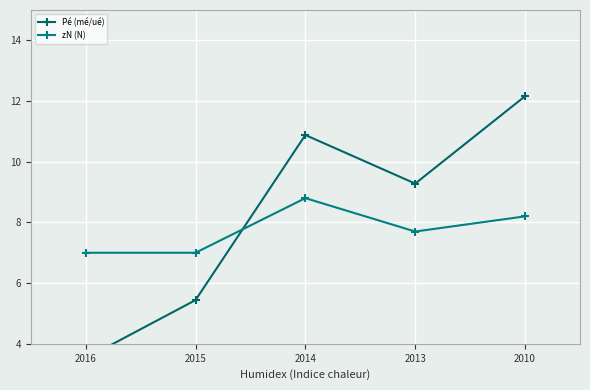

What is the average value of the zN (N) series?

7.7